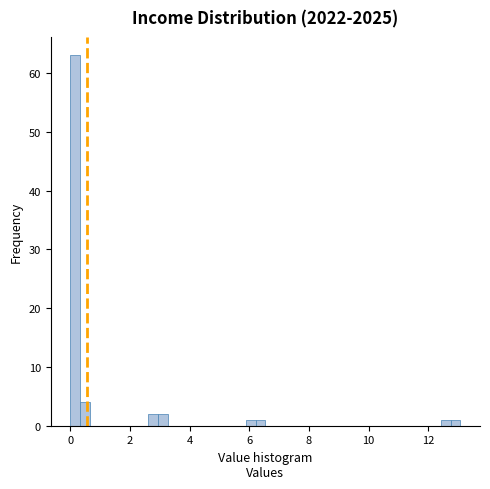

Read against the x-axis, roughly where is the centre of the tallest bar?

0.2